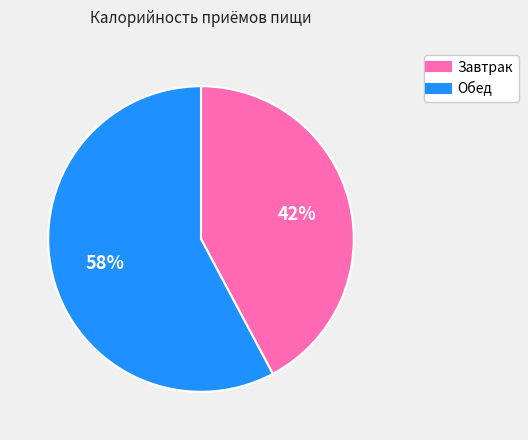

What is the majority slice?

Обед